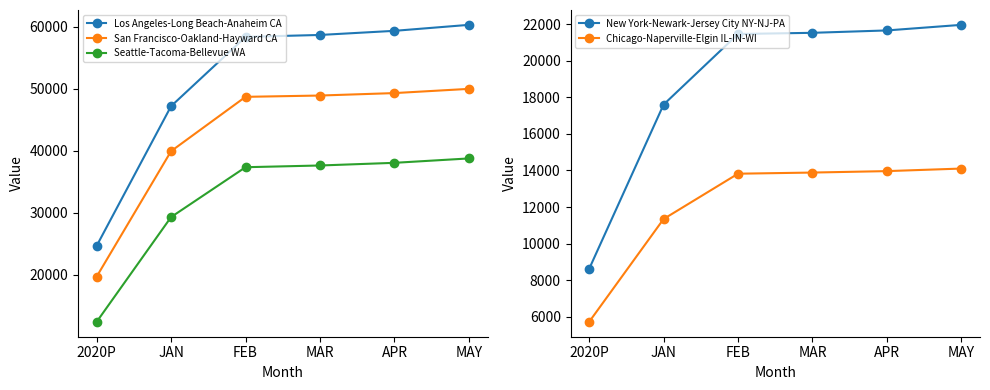

How many data points in New York-Newark-Jersey City NY-NJ-PA are above 21537?

3